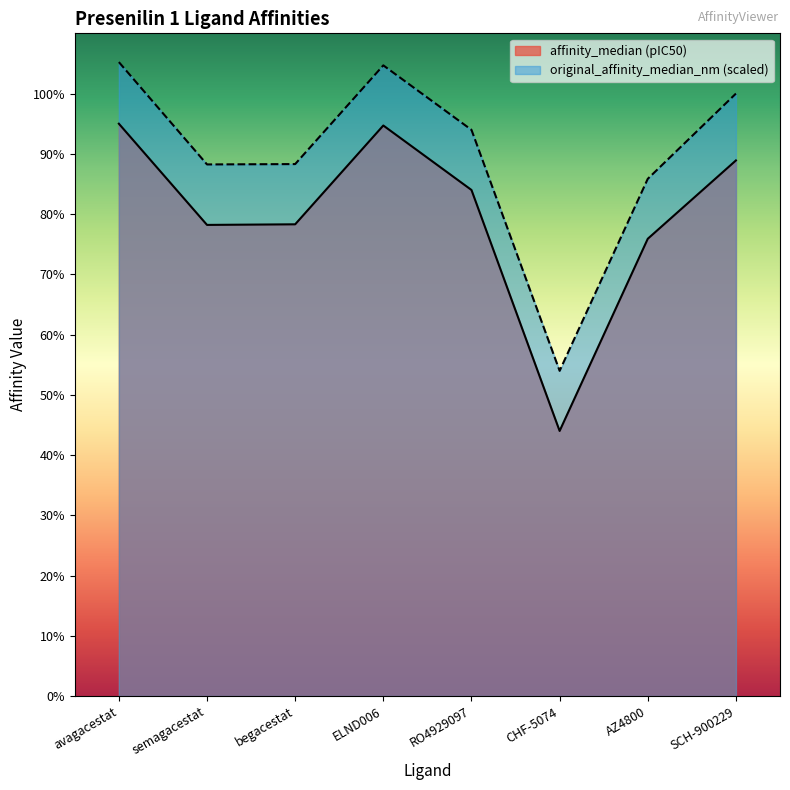

Where is the first local maximum?

ELND006